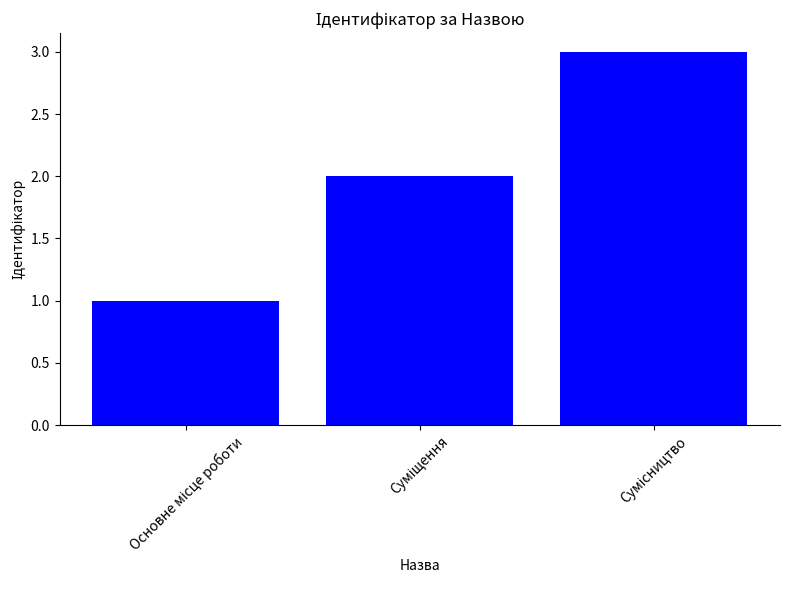

What is the greatest value displayed?

3